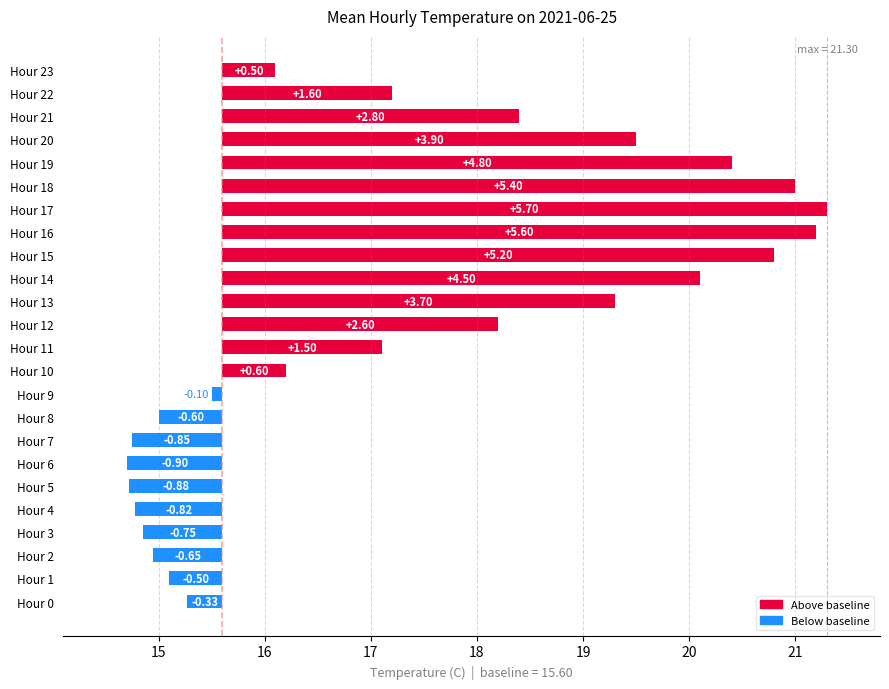

What is the sum of all values?

42.0